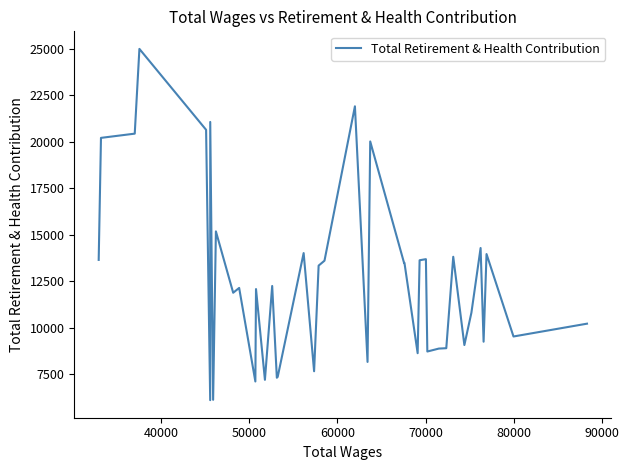

What is the minimum value shown in the chart?

6121